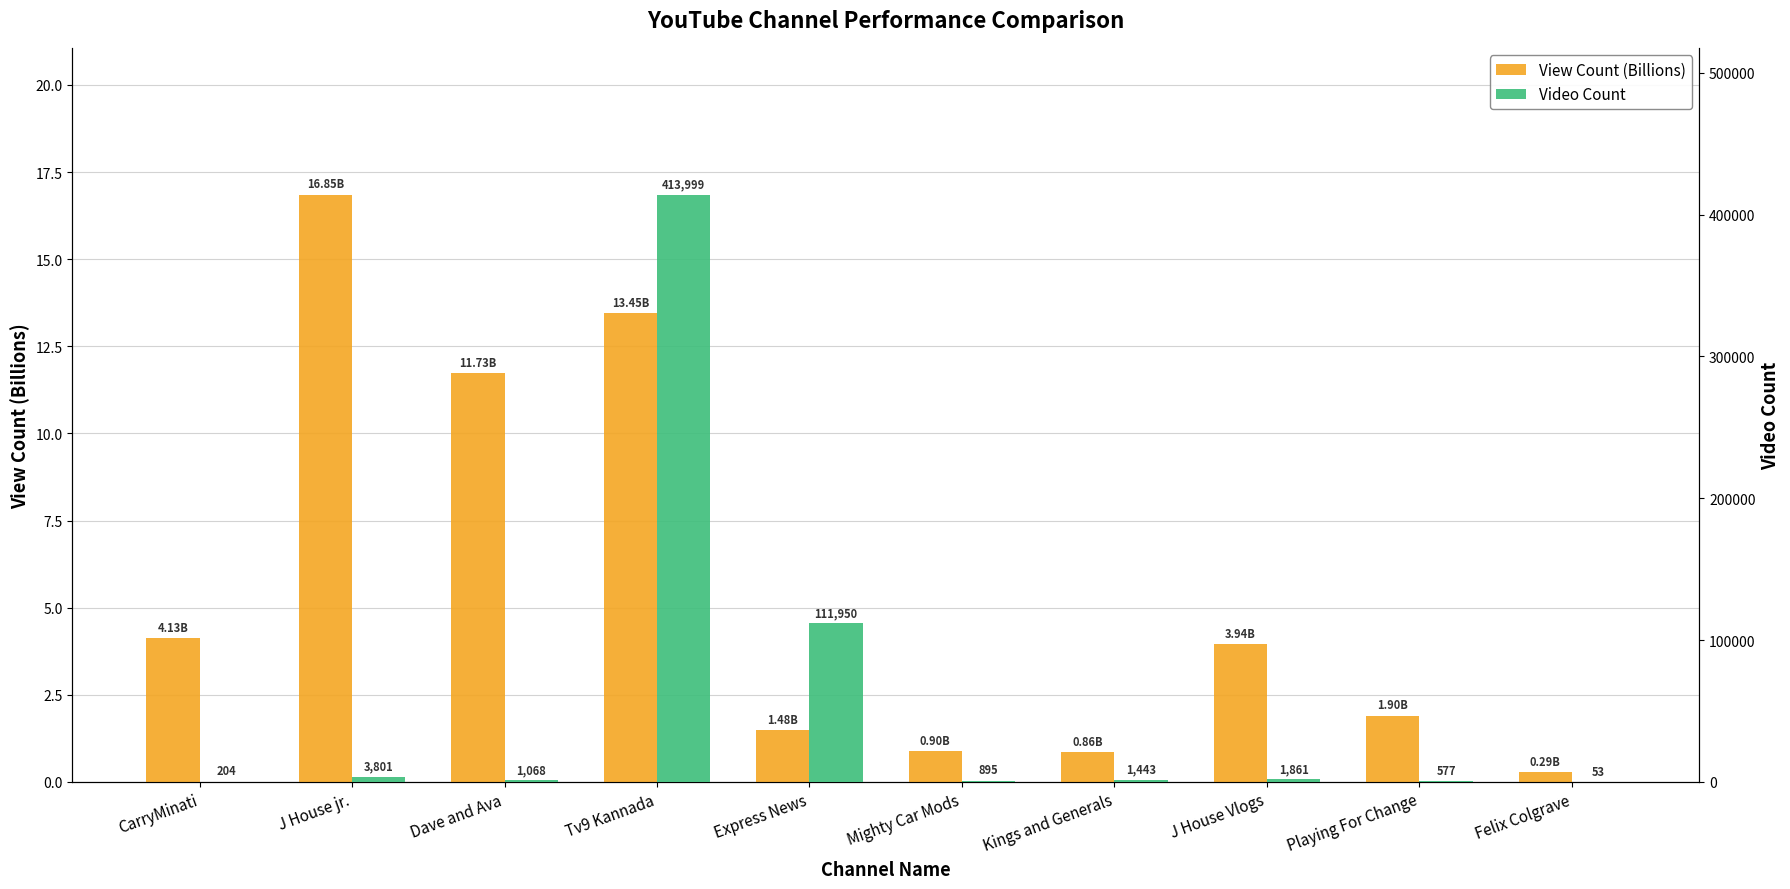

Reading left to right, list all the values displayed in this chart.

View Count (Billions): 4.1	16.9	11.7	13.4	1.5	0.9	0.9	3.9	1.9	0.3
Video Count: 204.0	3801.0	1068.0	413999.0	111950.0	895.0	1443.0	1861.0	577.0	53.0